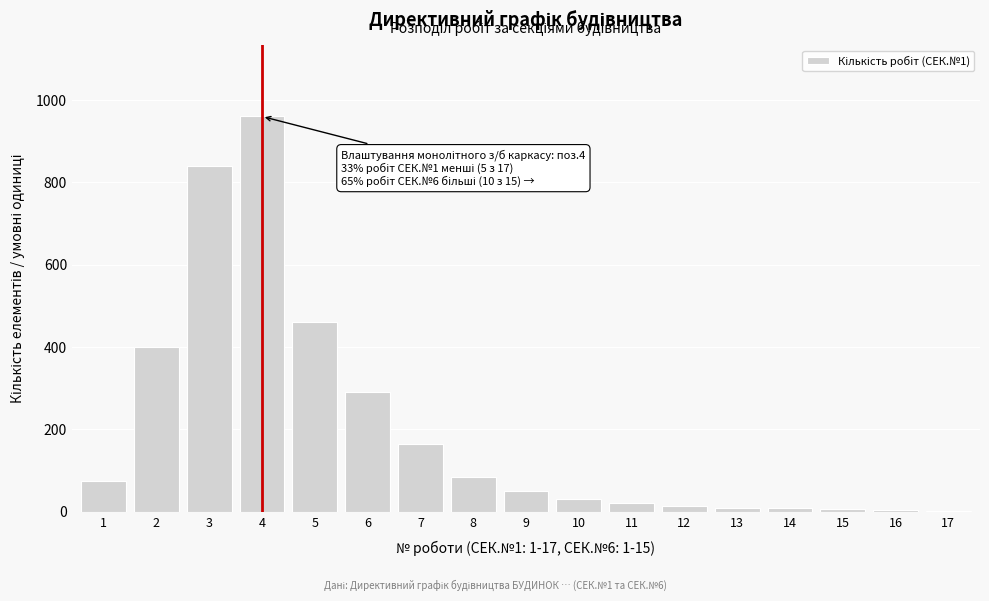

Is it true that the value at 1 is 75?

True